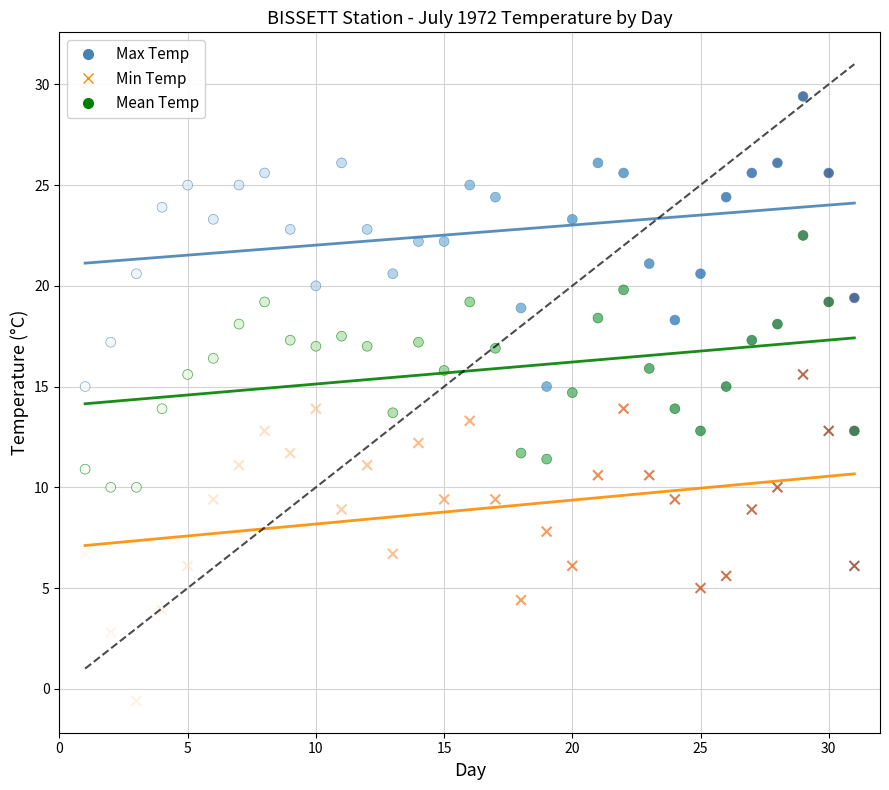

Which series reaches the minimum Y coordinate?

Min Temp